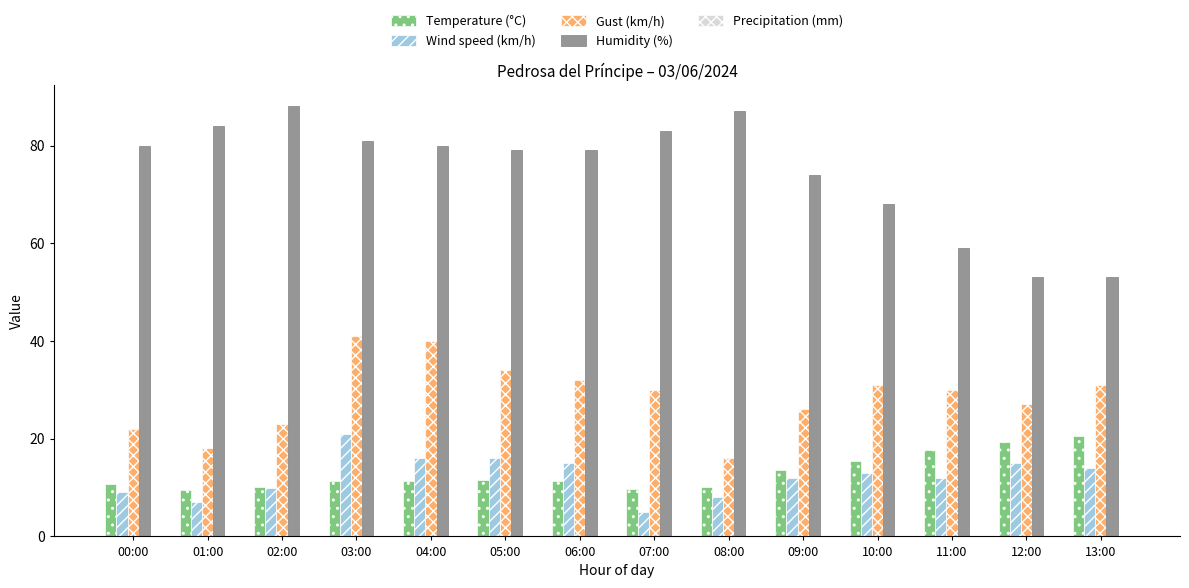

What is the label of the 12th bar from the right?

02:00